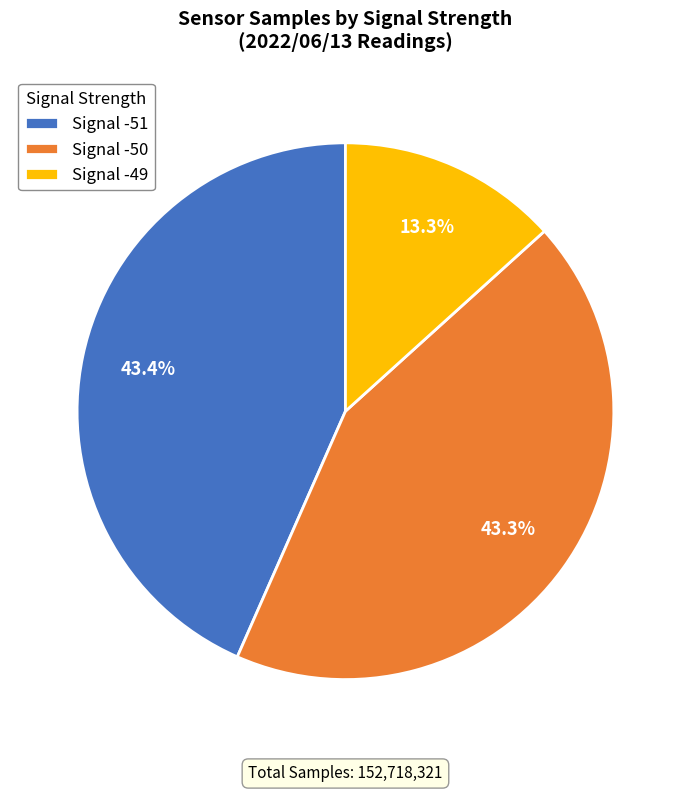

What is the smallest slice in the pie chart?

Signal -49